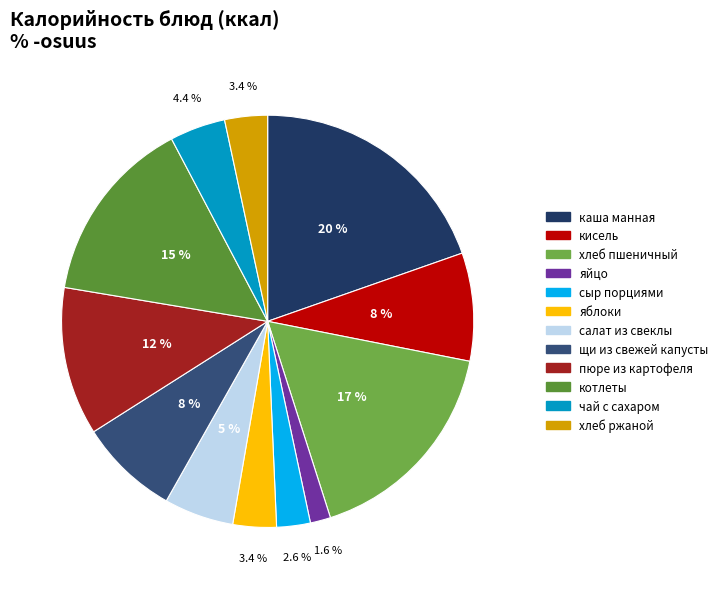

What is the ratio of the value at яблоки to the value at кисель?

0.4